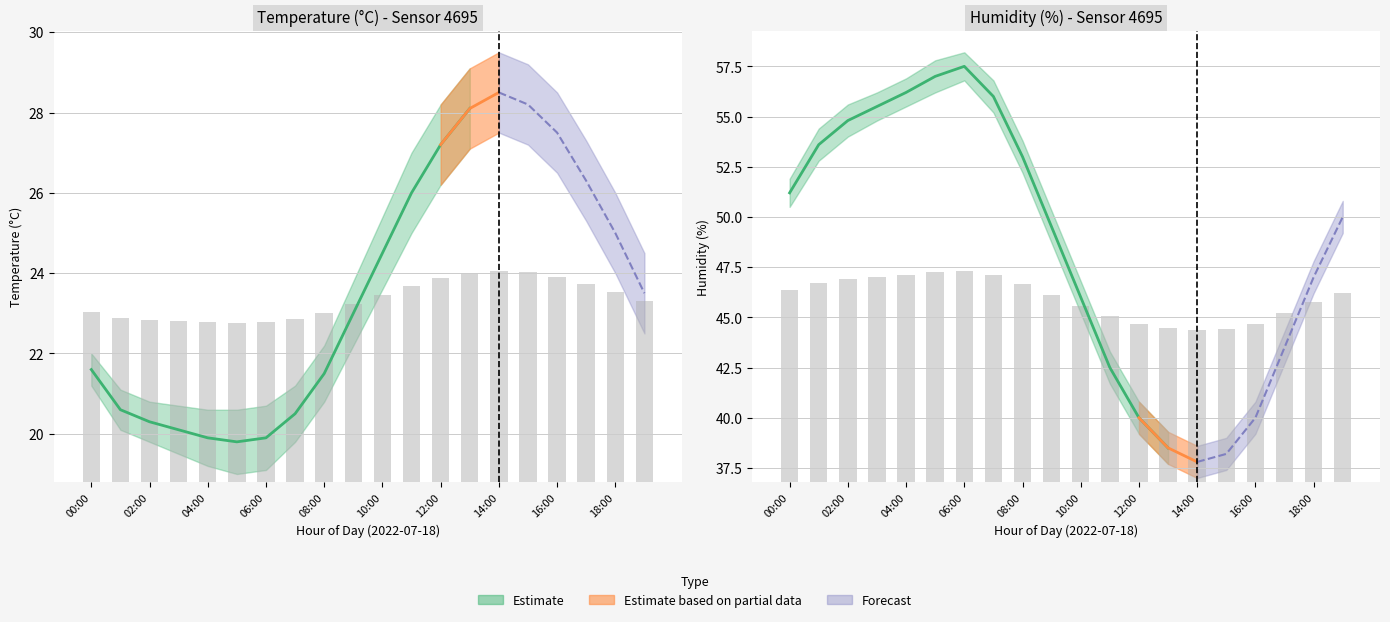

Which category has the lowest value across all series?

05:00